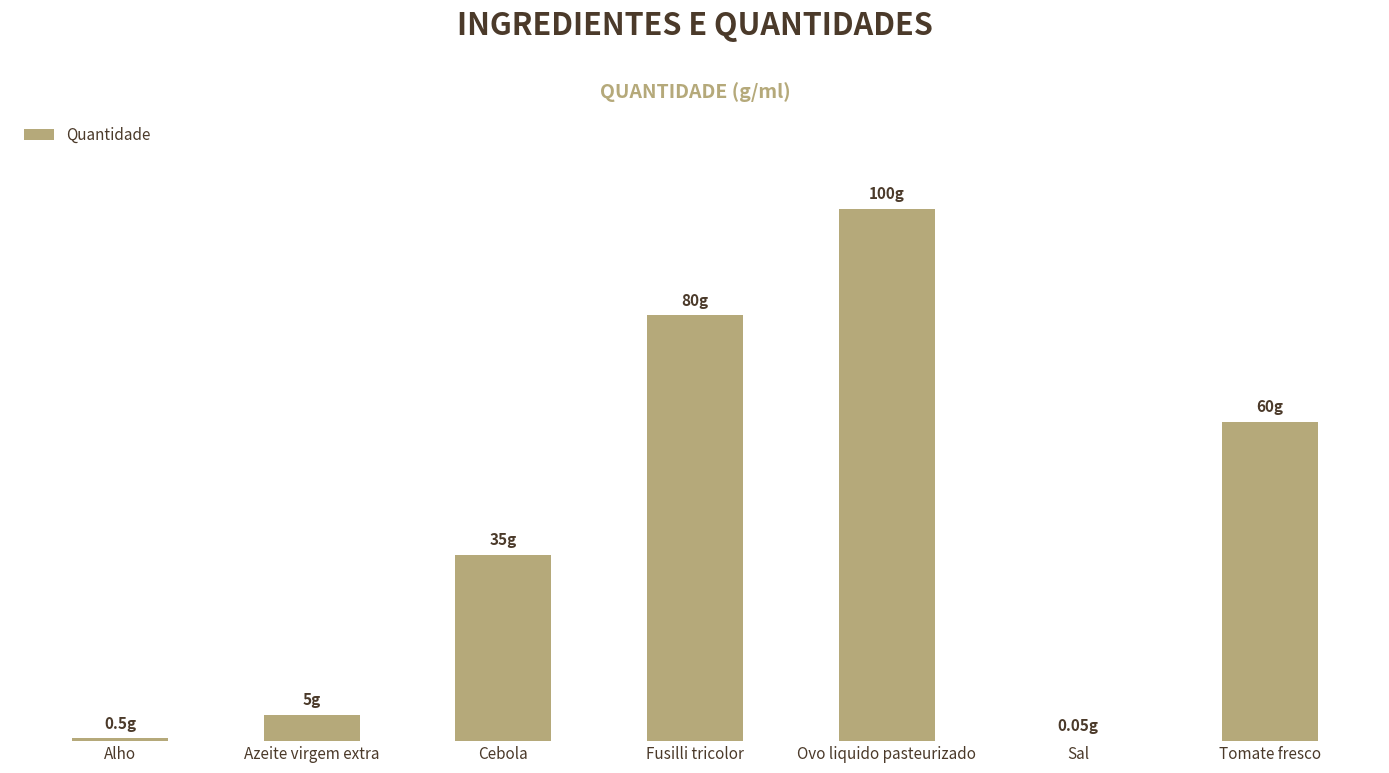

At which category does the chart reach its peak across all series?

Ovo liquido pasteurizado